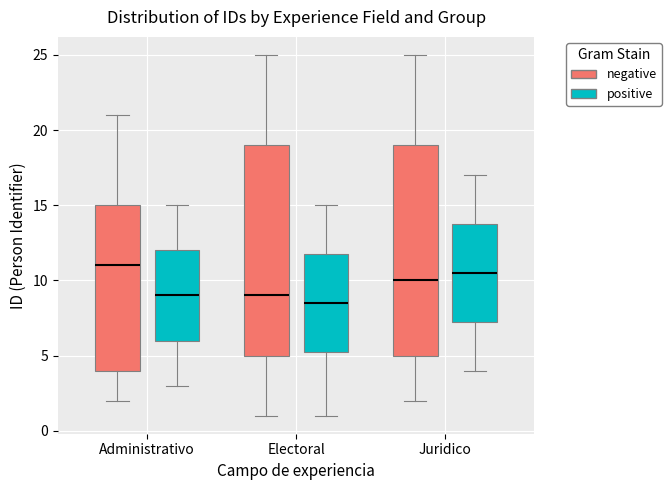

Reading left to right, read every box against the y-axis: the position of its median line, the range the box covers, and the ends of its whiskers. The values are not printed on the chart, so give them approximately, as read against the axis.

Administrativo (negative): median 11.0, box 4.0 to 15.0, whiskers 2.0 to 21.0
Administrativo (positive): median 9.0, box 6.0 to 12.0, whiskers 3.0 to 15.0
Electoral (negative): median 9.0, box 5.0 to 19.0, whiskers 1.0 to 25.0
Electoral (positive): median 8.5, box 5.5 to 12.0, whiskers 1.0 to 15.0
Juridico (negative): median 10.0, box 5.0 to 19.0, whiskers 2.0 to 25.0
Juridico (positive): median 10.5, box 7.5 to 14.0, whiskers 4.0 to 17.0